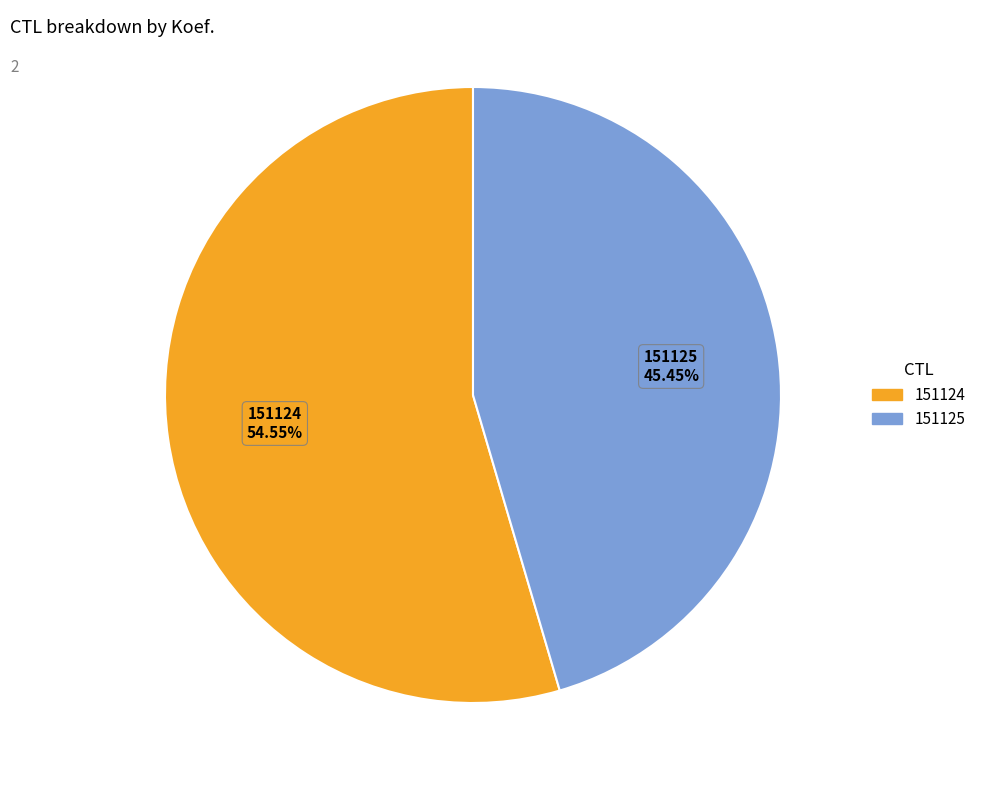

Which slice is the largest?

151124